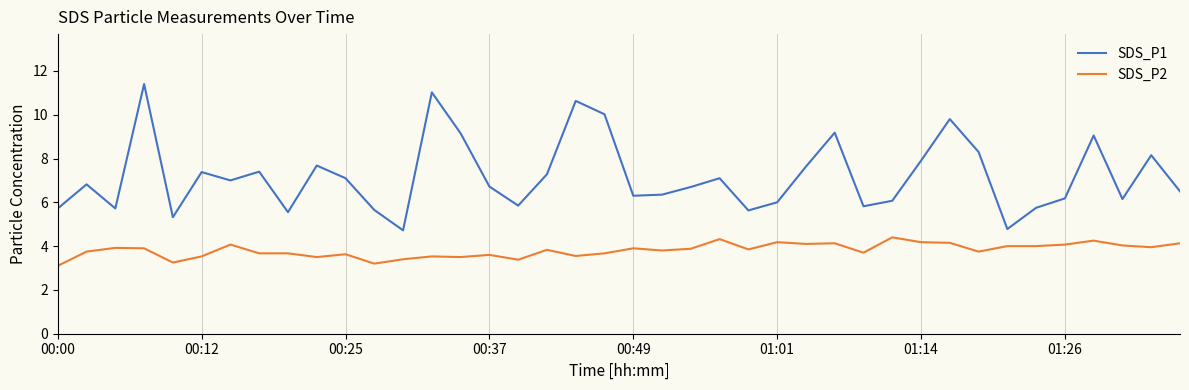

Which series has the largest range (max minus min)?

SDS_P1